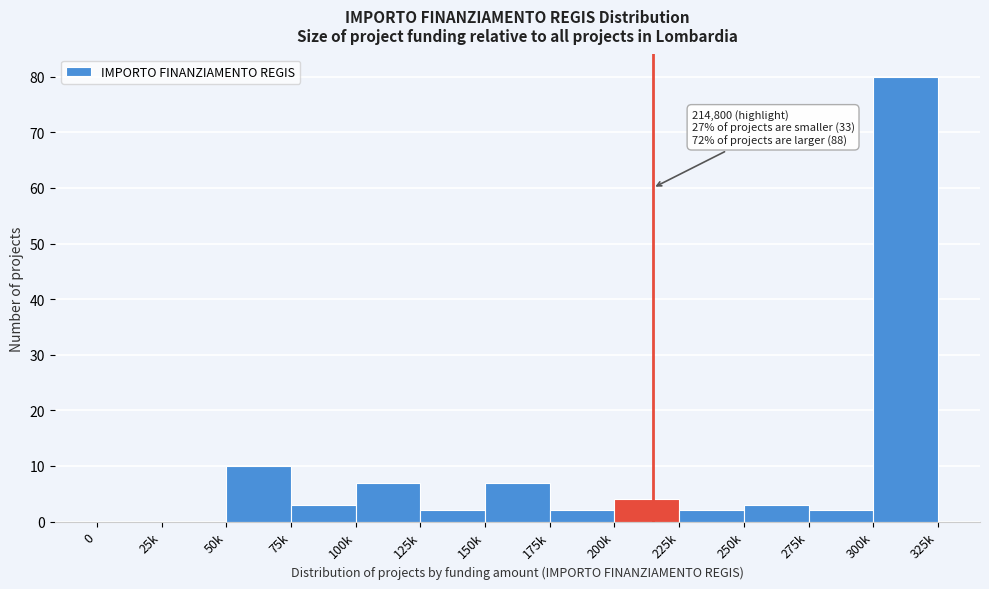

Reading left to right, extract all data points from this chart.

0=0	25k=0	50k=10	75k=3	100k=7	125k=2	150k=7	175k=2	200k=4	225k=2	250k=3	275k=2	300k=80